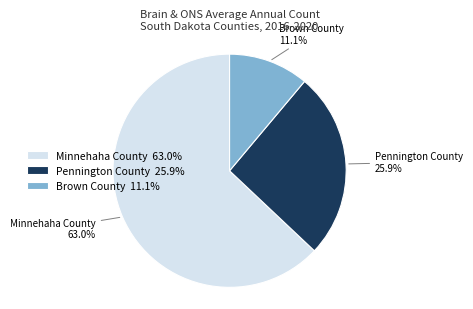

Which category has the biggest portion of the pie?

Minnehaha County